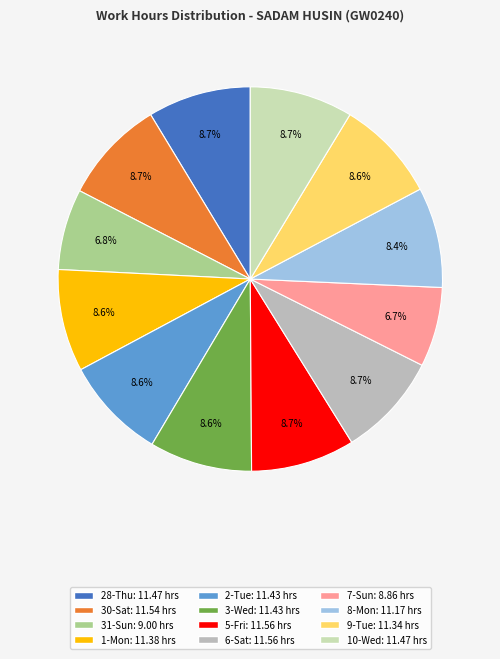

Is 3-Wed the majority of the pie?

No